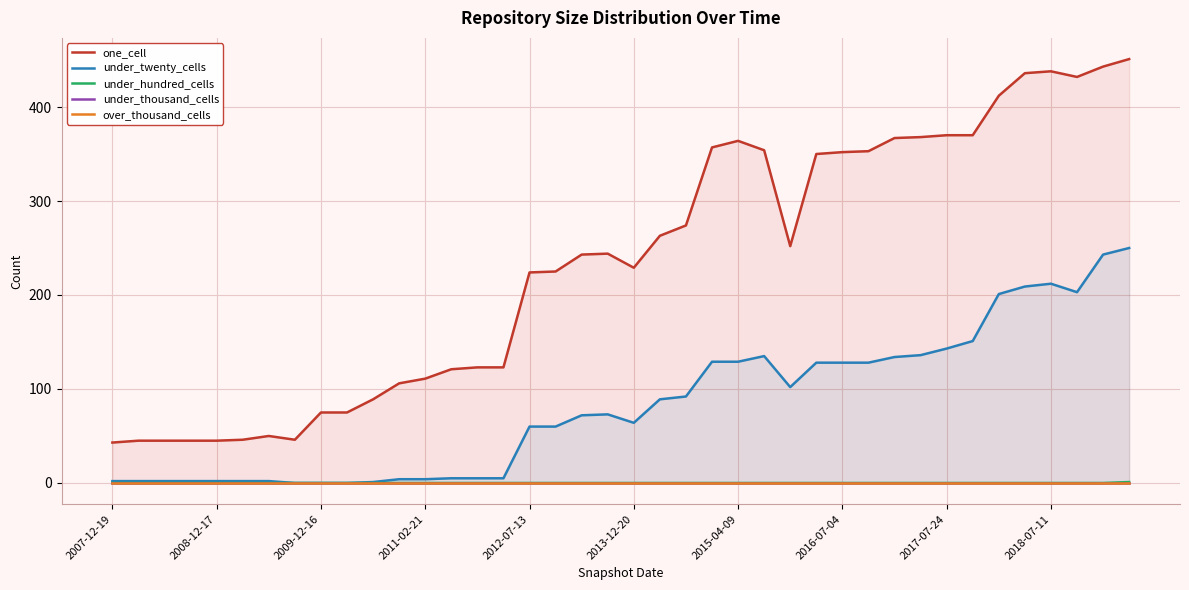

Is it true that under_twenty_cells equals 0 at 2009-12-16?

True